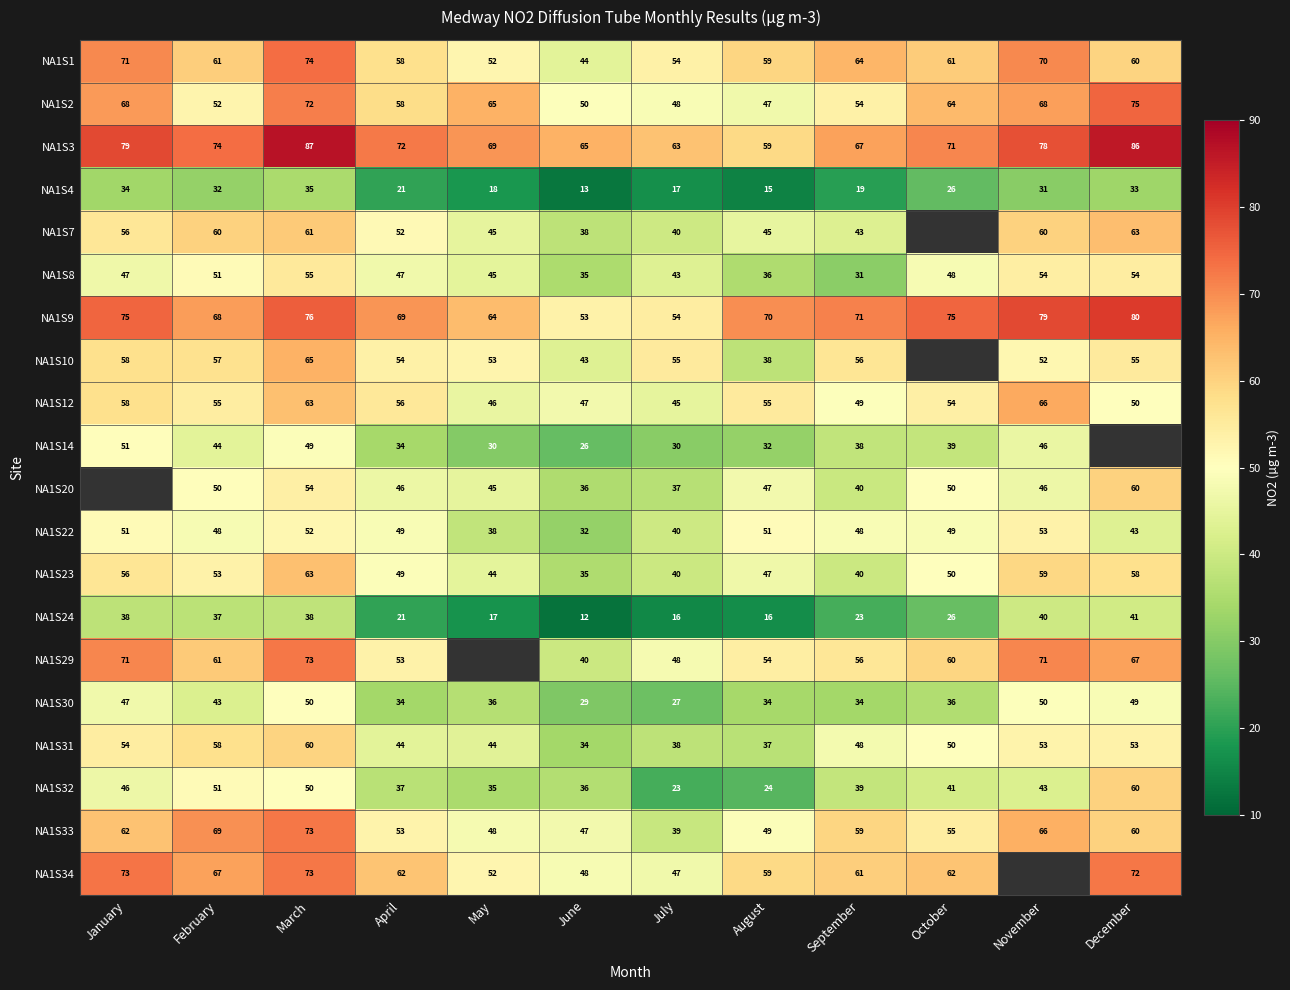

How many values in the NA1S33 series are below 59?

6